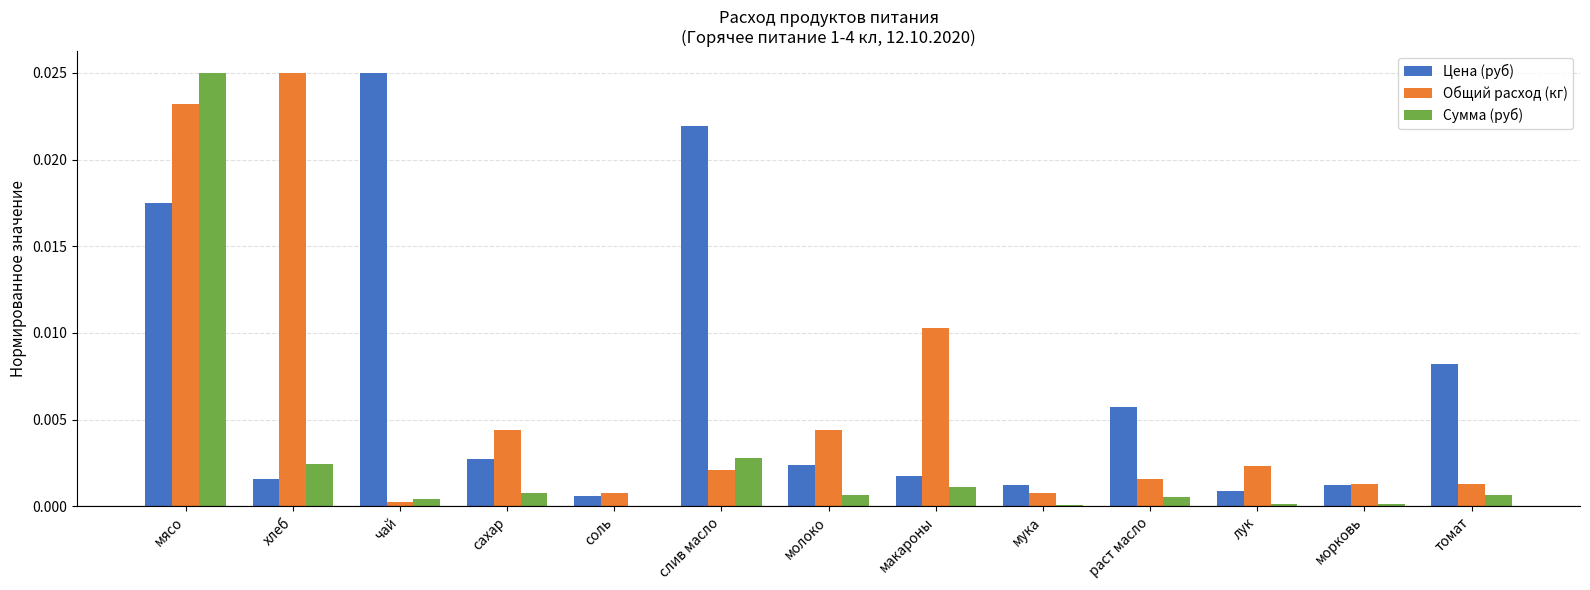

True or false: Цена (руб) has a value of 0.0 at мясо.

True